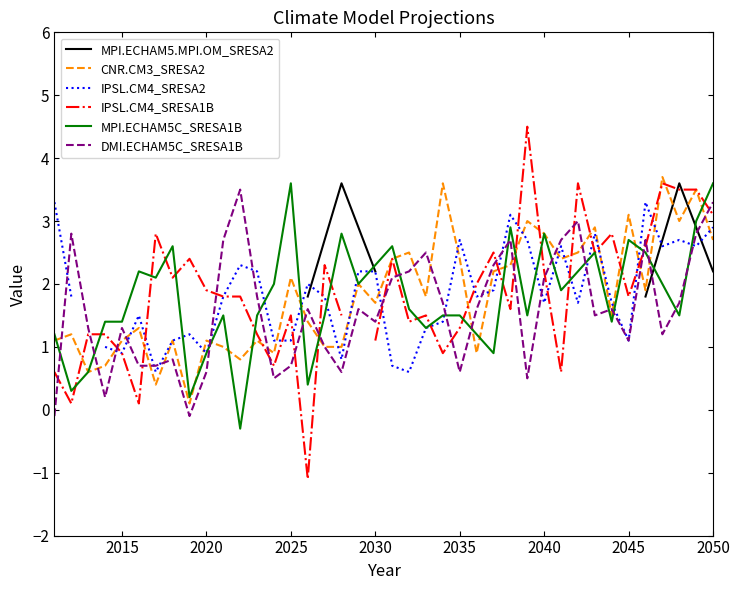

Does the chart display data point markers on the line(s)?

No